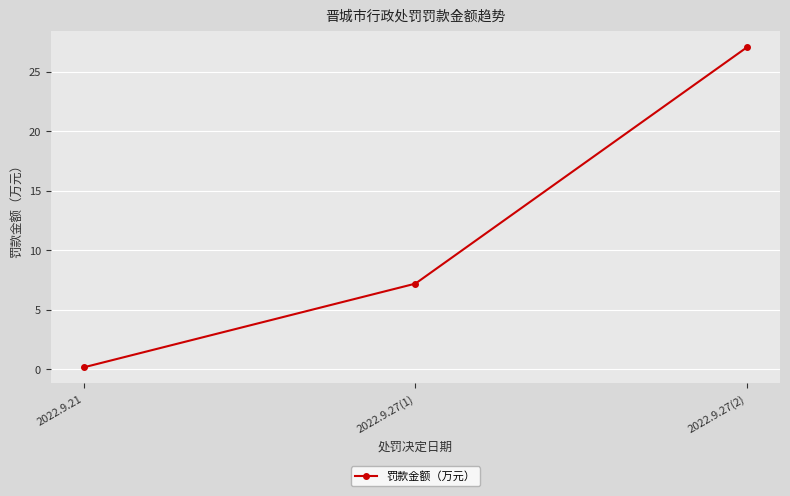

List the labels in order of value, largest first.

2022.9.27(2), 2022.9.27(1), 2022.9.21